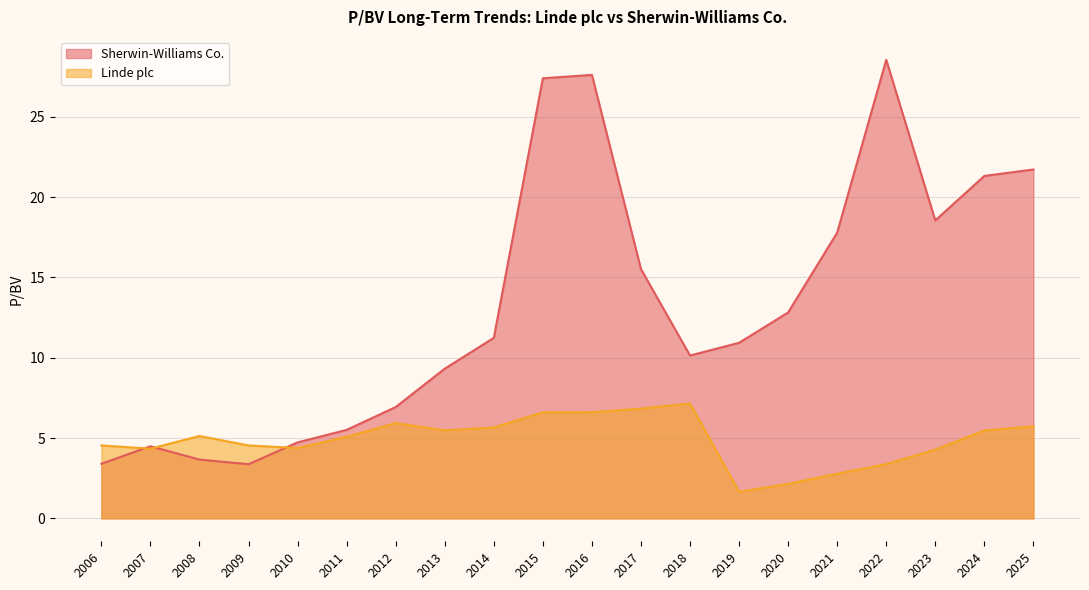

Which series has the largest total across all categories?

Sherwin-Williams Co.